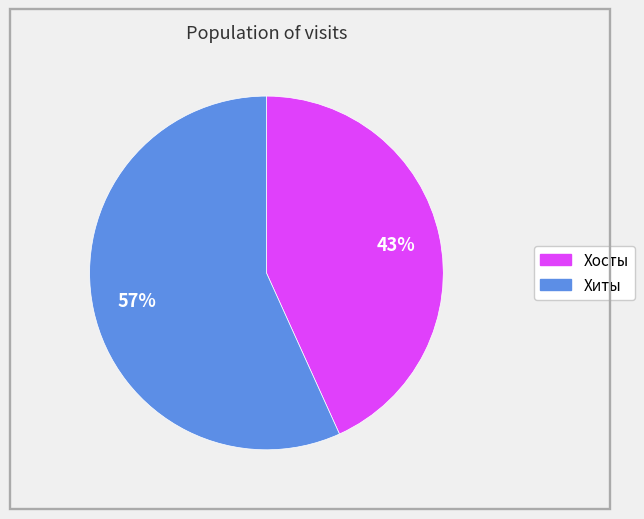

To the nearest percent, what is the difference between the largest and smallest slice percentages?

14%